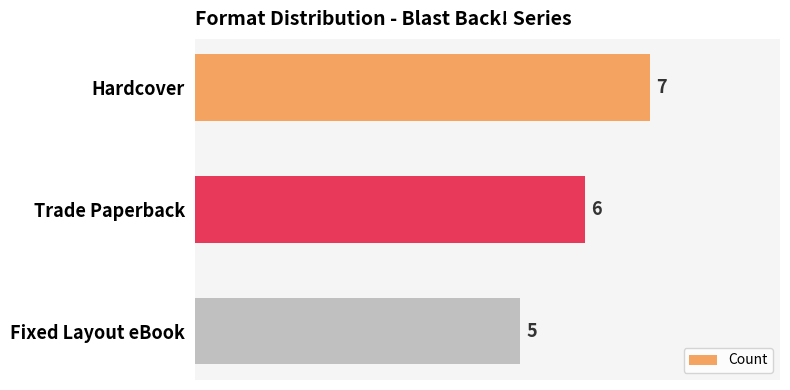

Which label corresponds to the smallest value in the chart?

Fixed Layout eBook